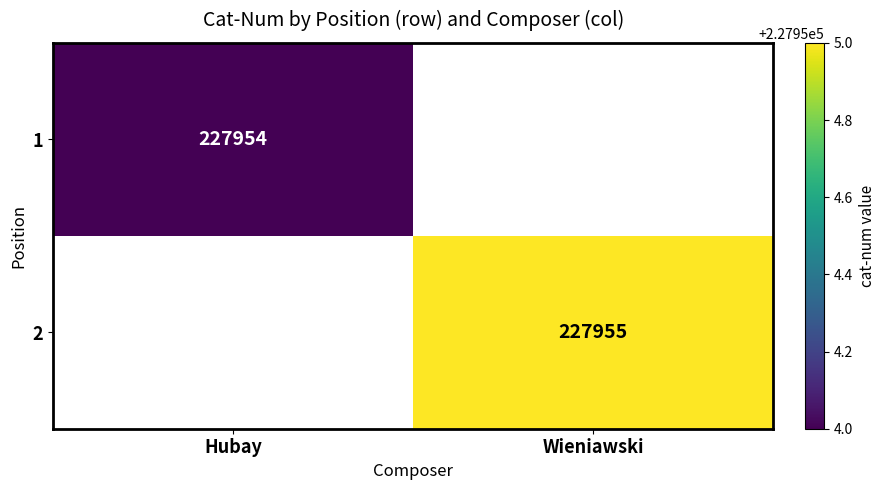

Is the value of 2 at Wieniawski greater than the value of 1 at Hubay?

Yes